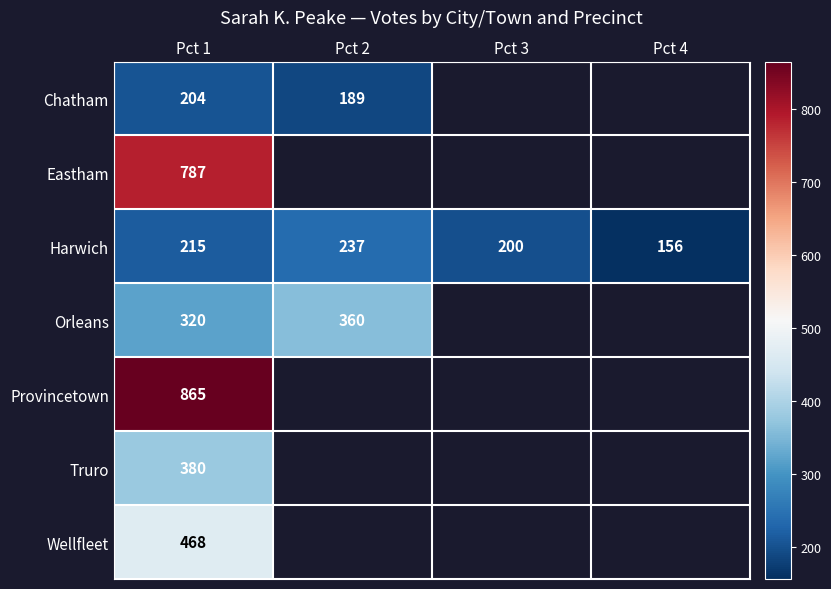

What is the difference between the maximum and minimum values in the Harwich series?

81